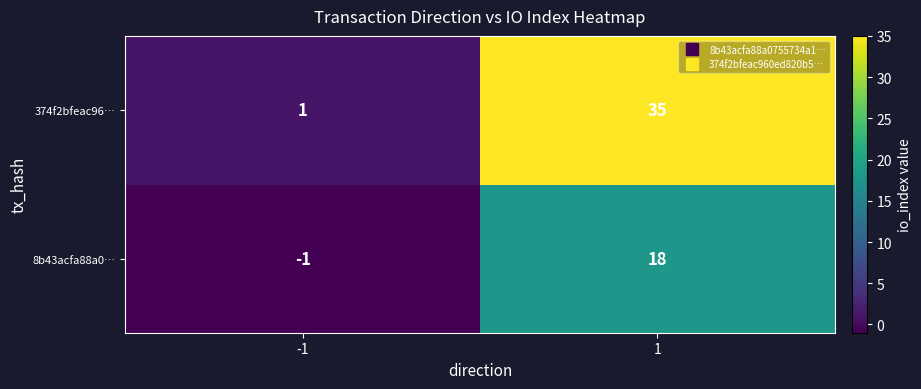

How many categories are shown in the chart?

2